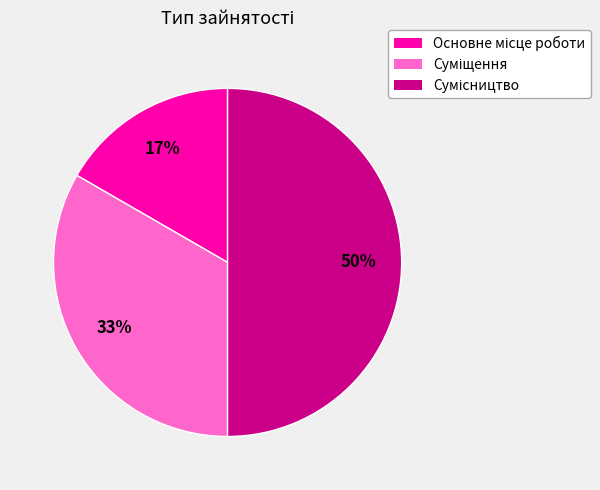

To the nearest percent, what is the average slice percentage?

33%